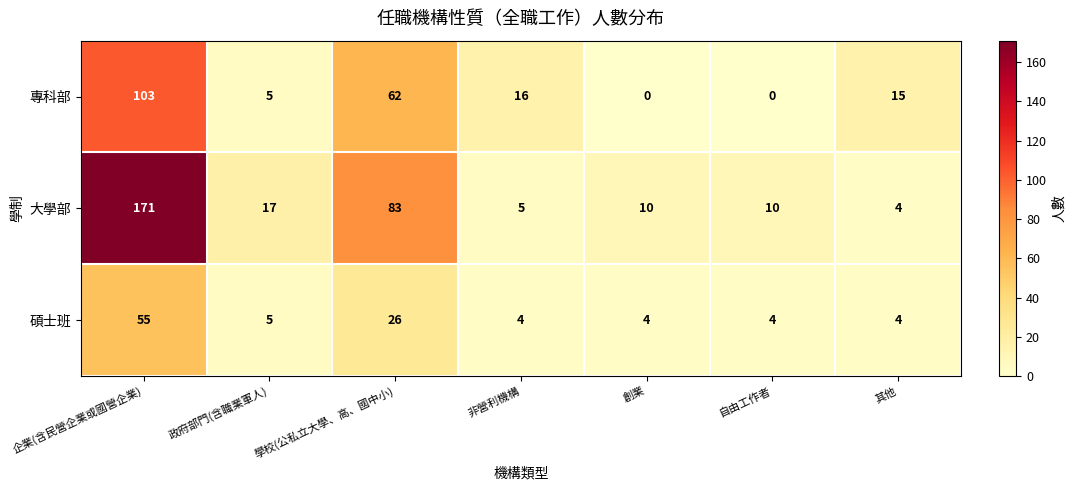

True or false: 大學部 has a value of 6 at 政府部門(含職業軍人).

False